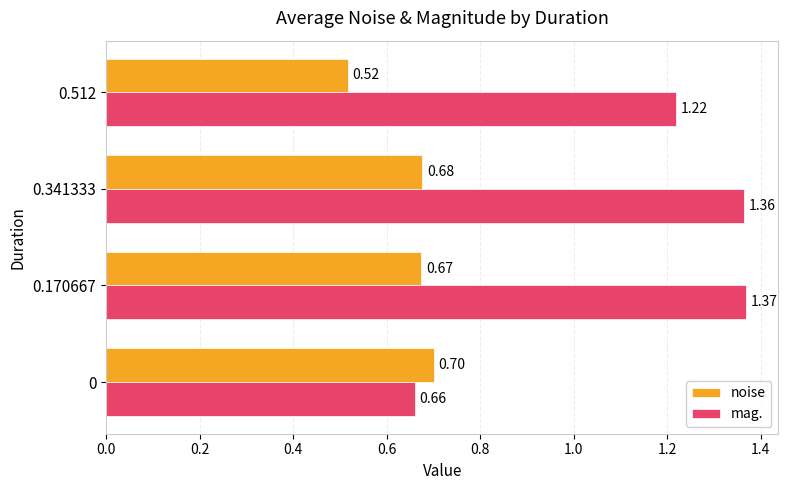

What is the difference between the maximum and minimum values in the mag. series?

0.7